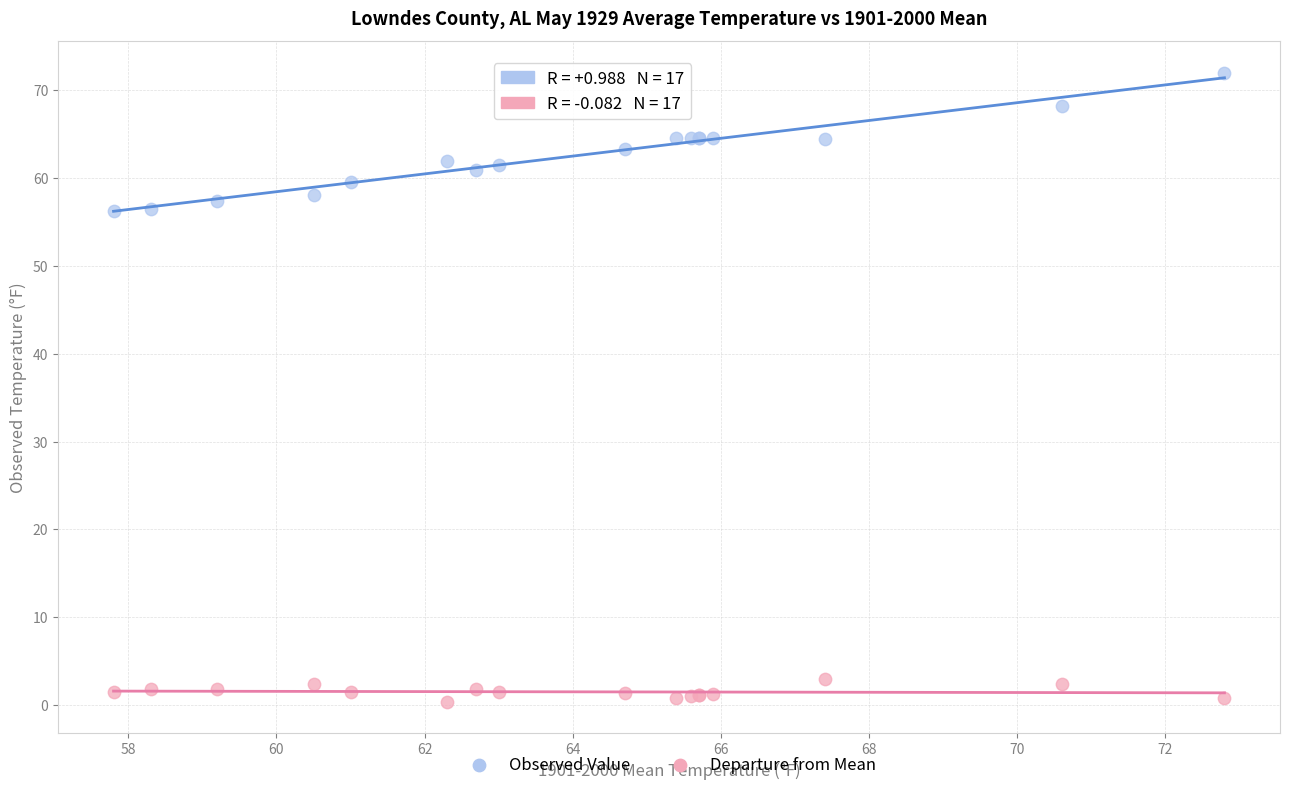

Which series has the largest Y range (max minus min)?

Observed Value